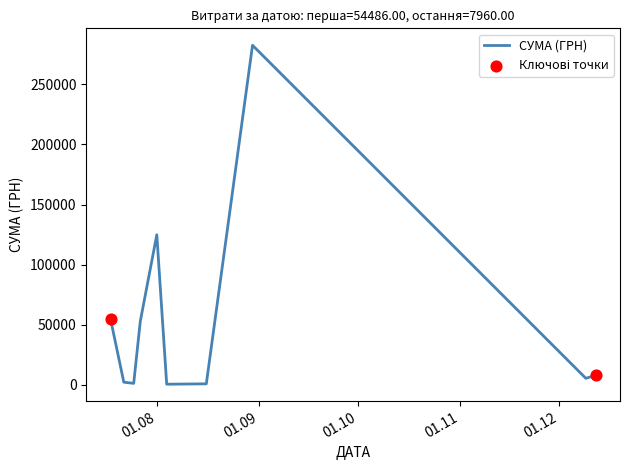

What is the greatest value displayed?

282495.1